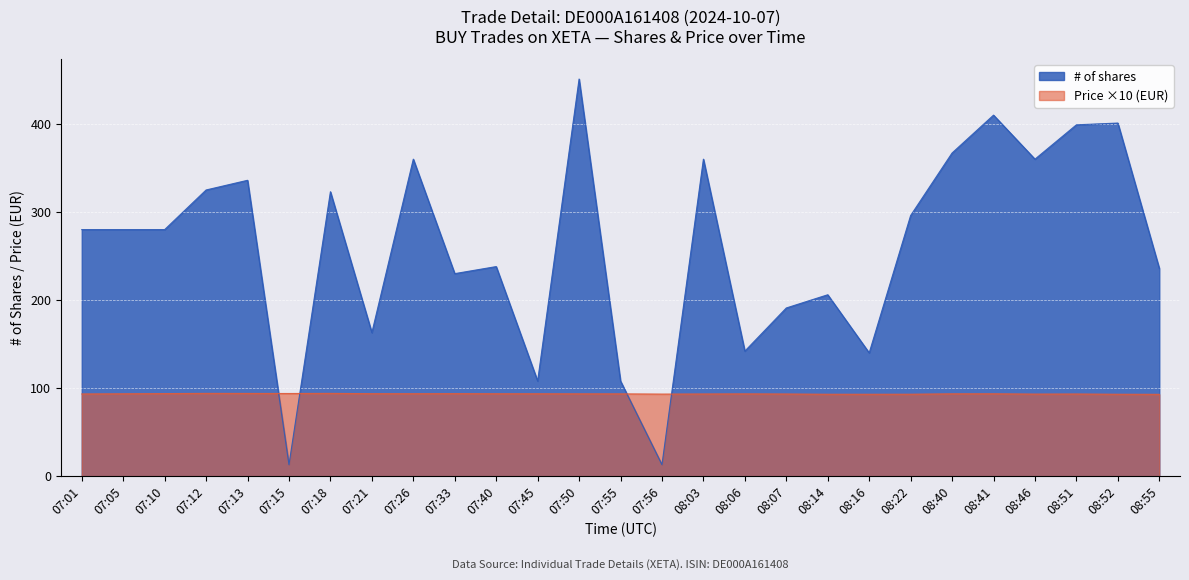

List the labels in order of # of shares value, largest first.

07:50, 08:41, 08:52, 08:51, 08:40, 07:26, 08:03, 08:46, 07:13, 07:12, 07:18, 08:22, 07:01, 07:05, 07:10, 07:40, 08:55, 07:33, 08:14, 08:07, 07:21, 08:06, 08:16, 07:45, 07:55, 07:15, 07:56